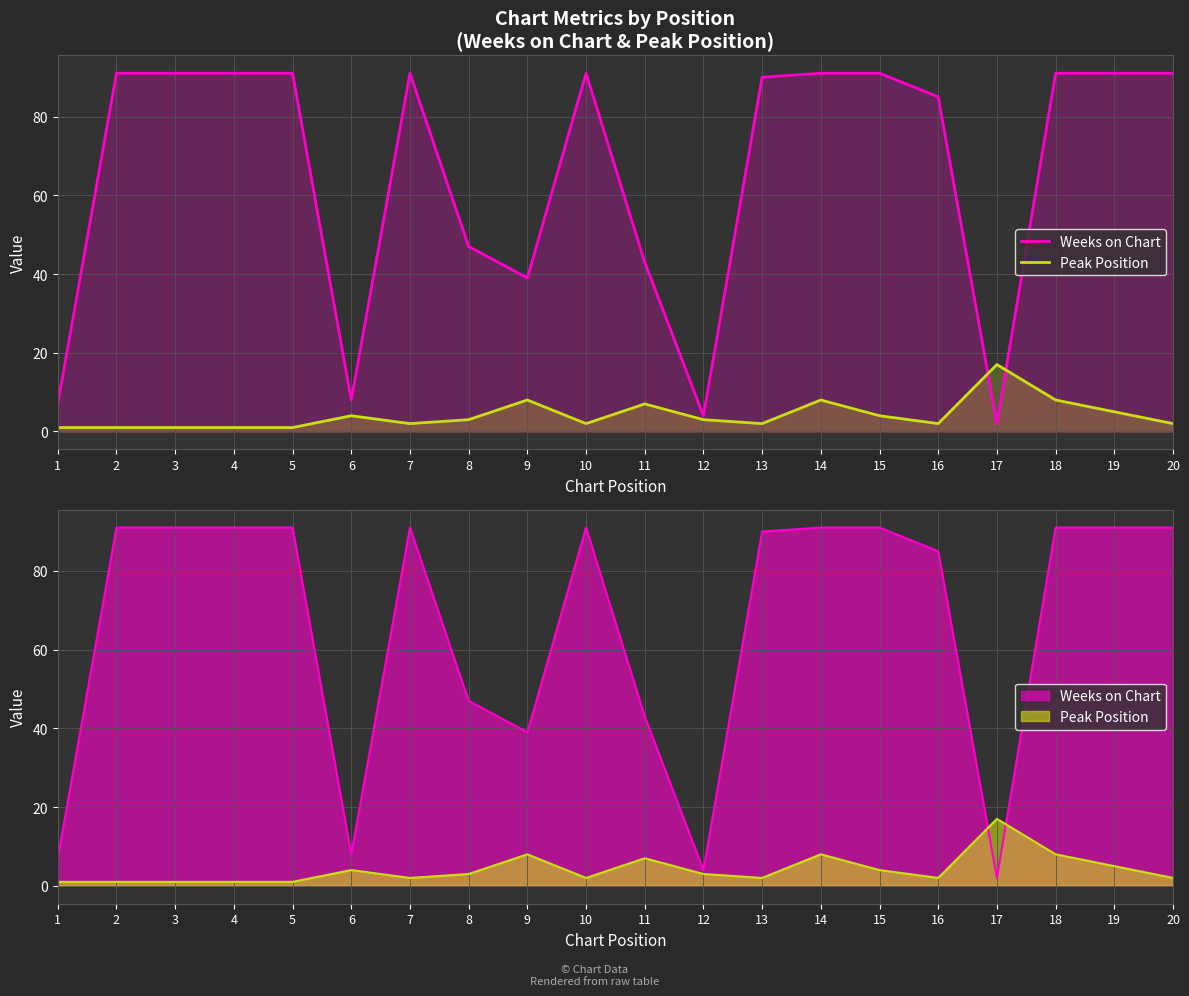

Reading right to left, list all the values displayed in this chart.

Weeks on Chart: 91	91	91	2	85	91	91	90	4	43	91	39	47	91	8	91	91	91	91	7
Peak Position: 2	5	8	17	2	4	8	2	3	7	2	8	3	2	4	1	1	1	1	1